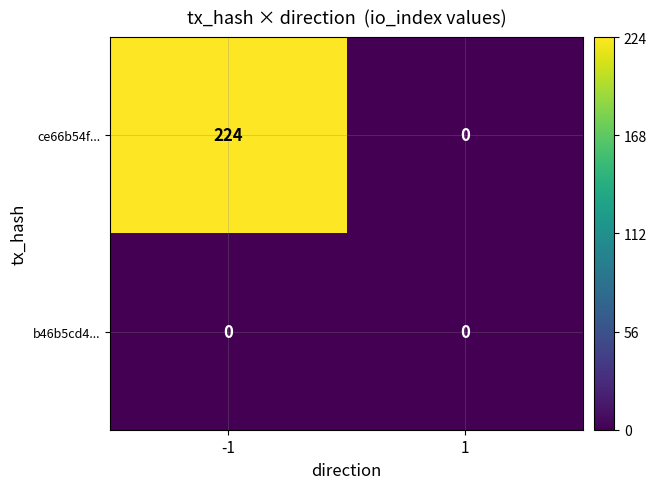

Reading left to right, what are all the values shown in this chart?

ce66b54f...: 224	0
b46b5cd4...: 0	0